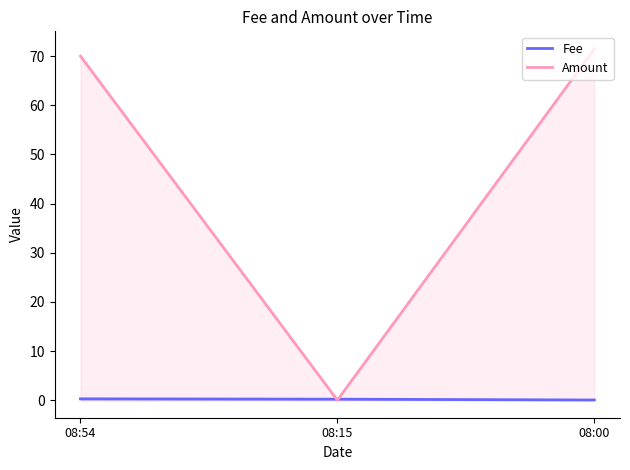

Which label corresponds to the largest value in the chart?

08:00